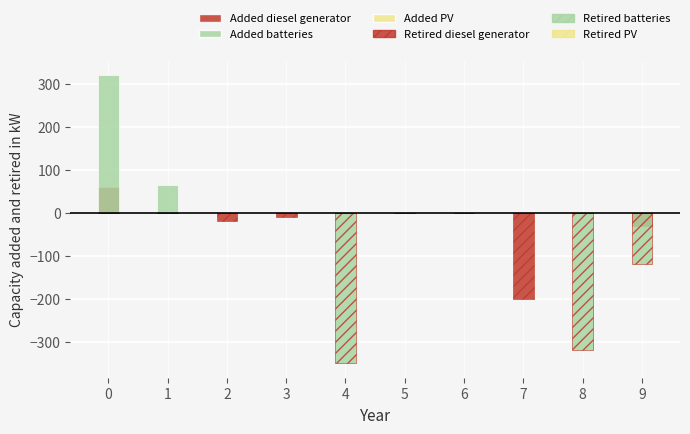

What is the sum of all Retired batteries values?

-790